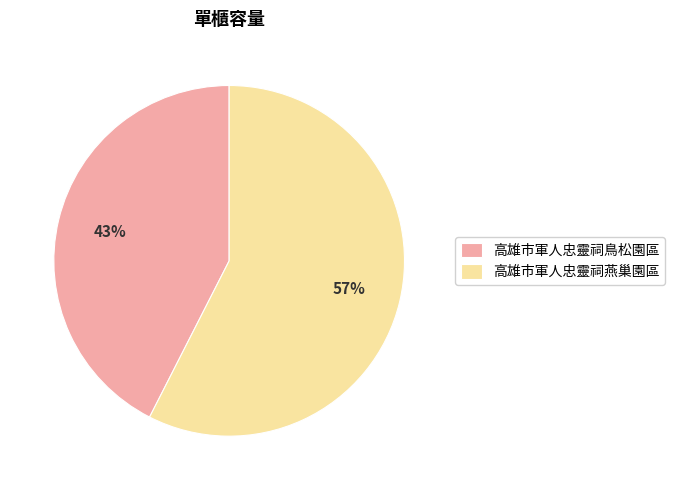

Which slice is the smallest?

高雄市軍人忠靈祠鳥松園區